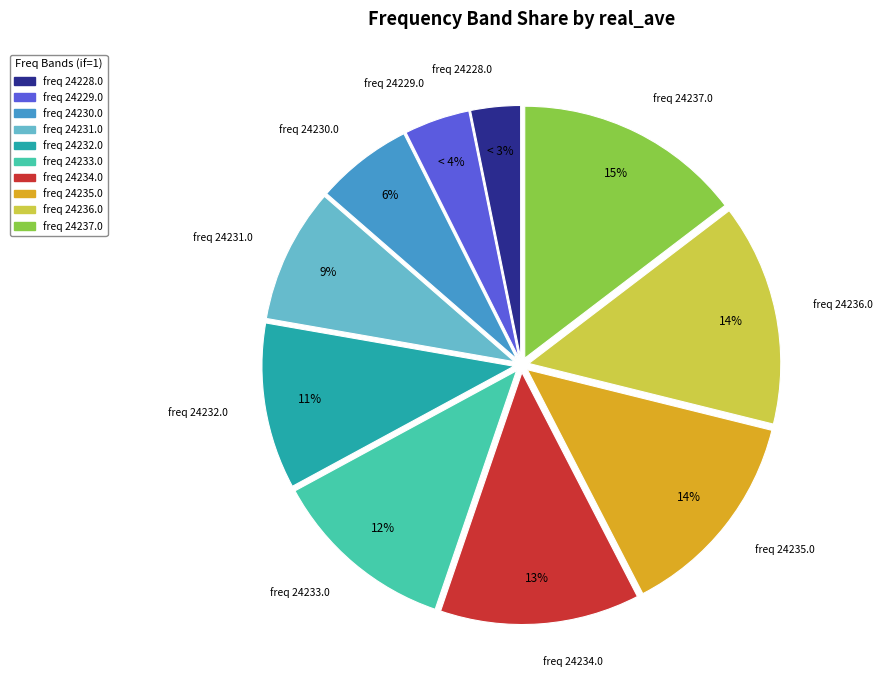

Is there any slice that represents more than half of the pie?

No